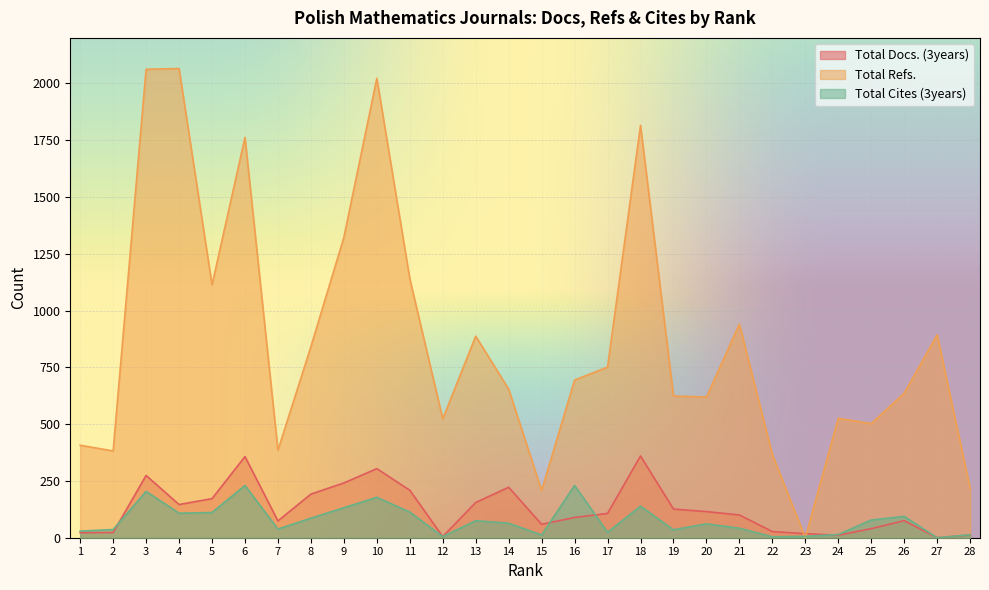

What is the value of the Total Refs. point at the 21st from the left?

940